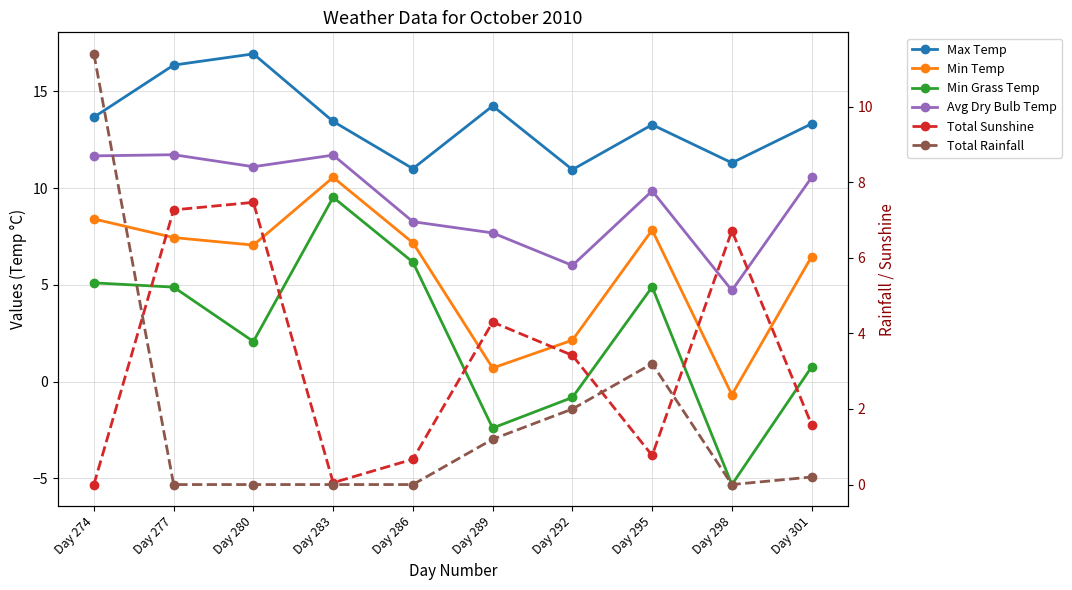

True or false: Max Temp and Min Temp cross at least once.

False